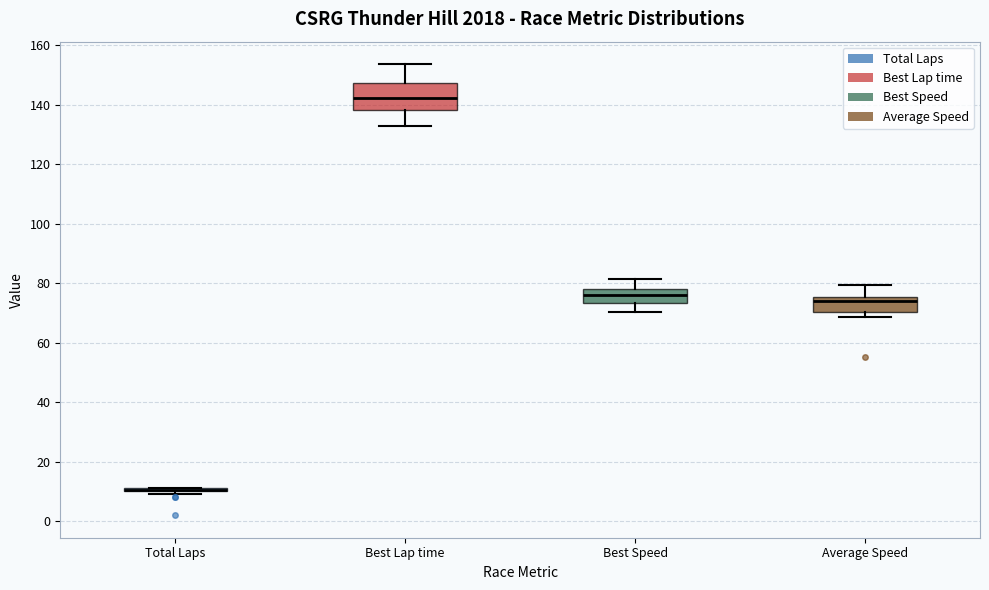

Reading left to right, transcribe this box plot: for each box, give where its median line is, the range the box spans, and where its two whiskers end, as read against the y-axis. The values are not printed on the chart, so give them approximately, as read against the axis.

Total Laps: box collapsed to a line at 10, whiskers 10 to 12
Best Lap time: median 142, box 138 to 148, whiskers 132 to 154
Best Speed: median 76, box 74 to 78, whiskers 70 to 82
Average Speed: median 74, box 70 to 76, whiskers 68 to 80